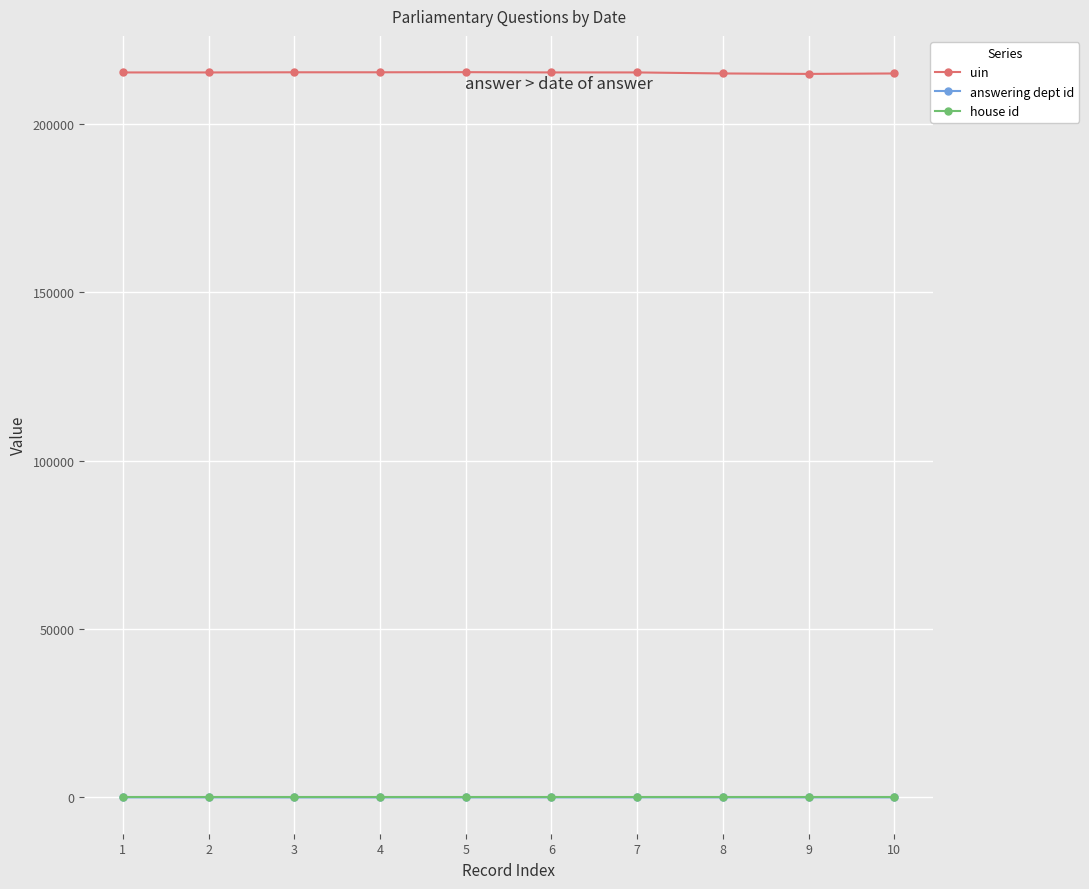

Does the chart display data point markers on the line(s)?

Yes